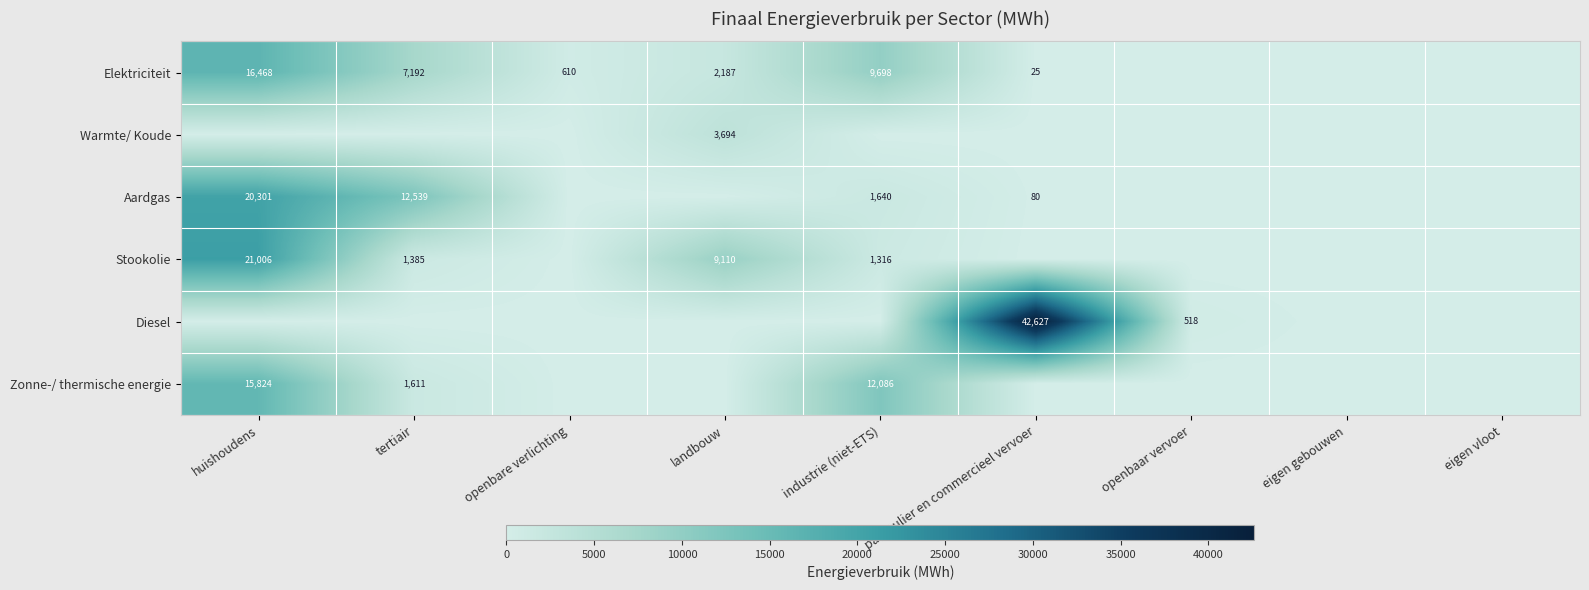

At how many categories does at least one series exceed 15934?

2